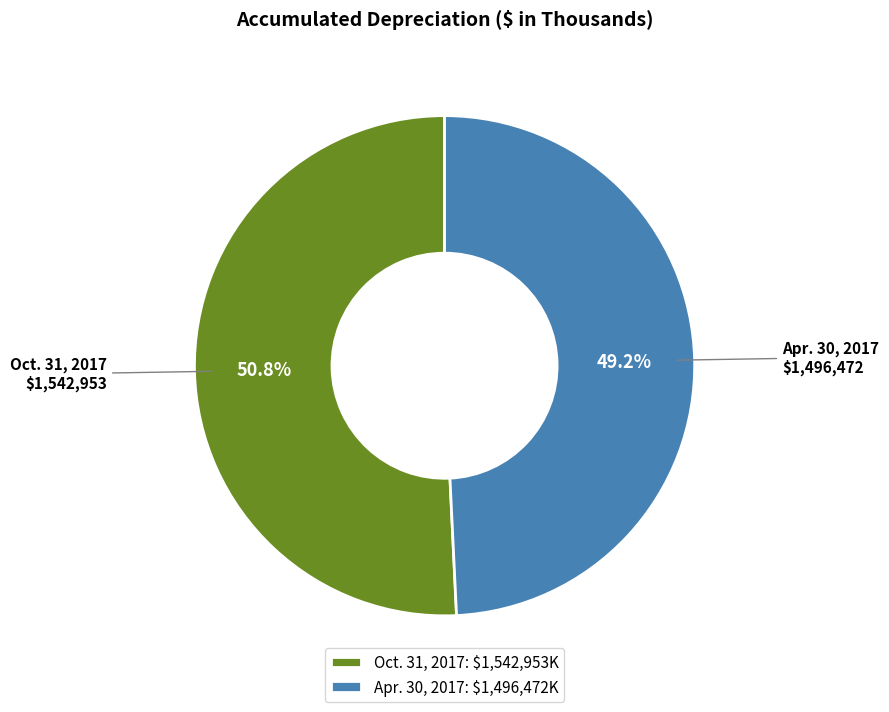

What percentage is the Oct. 31, 2017 slice, to the nearest percent?

51%